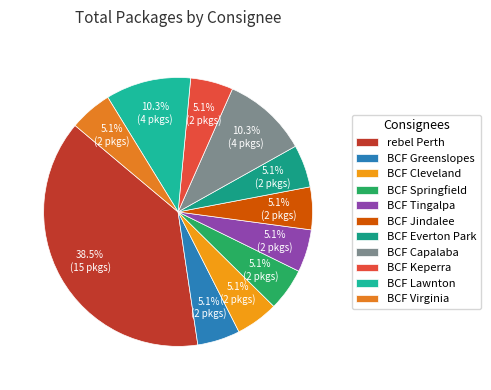

What percentage is the rebel Perth slice, to the nearest percent?

38%